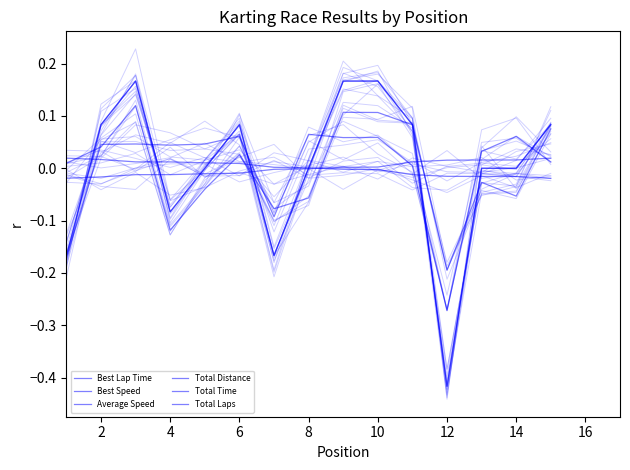

Which series changed the most between 12 and 14?

Total Laps